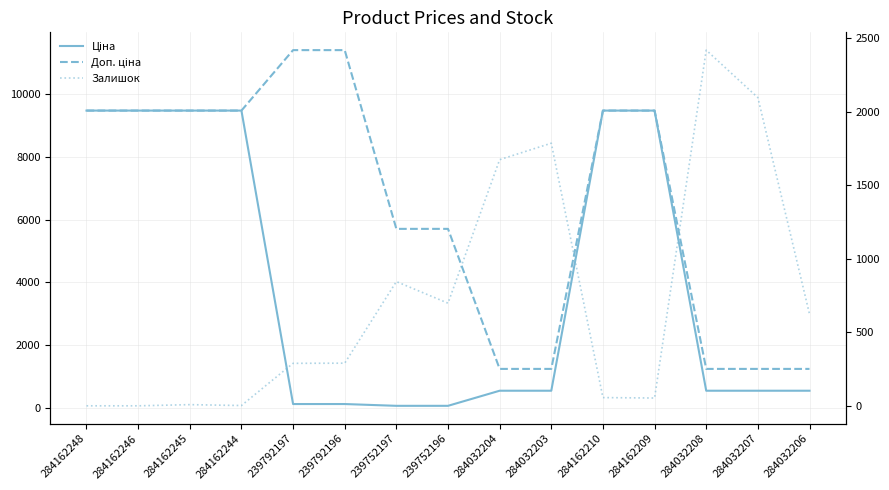

What is the value of the Доп. ціна point at the 15th from the left?

1235.4